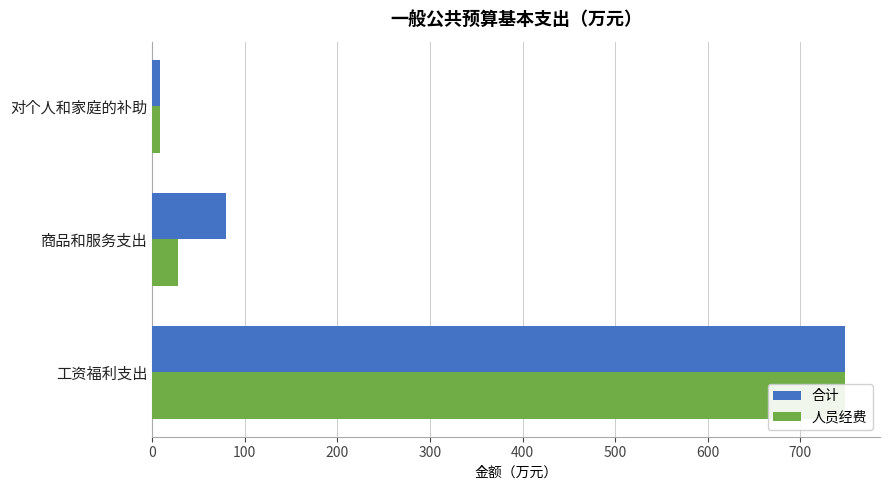

Is it true that 人员经费 equals 1107.2 at 工资福利支出?

False